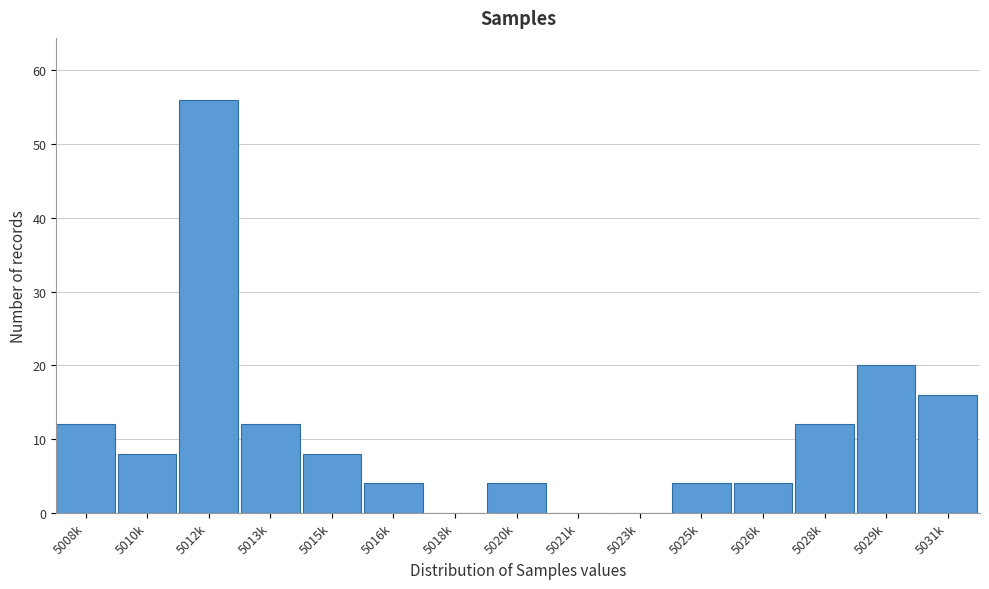

Reading left to right, transcribe all the data shown in this chart.

5008k=12	5010k=8	5012k=56	5013k=12	5015k=8	5016k=4	5018k=0	5020k=4	5021k=0	5023k=0	5025k=4	5026k=4	5028k=12	5029k=20	5031k=16